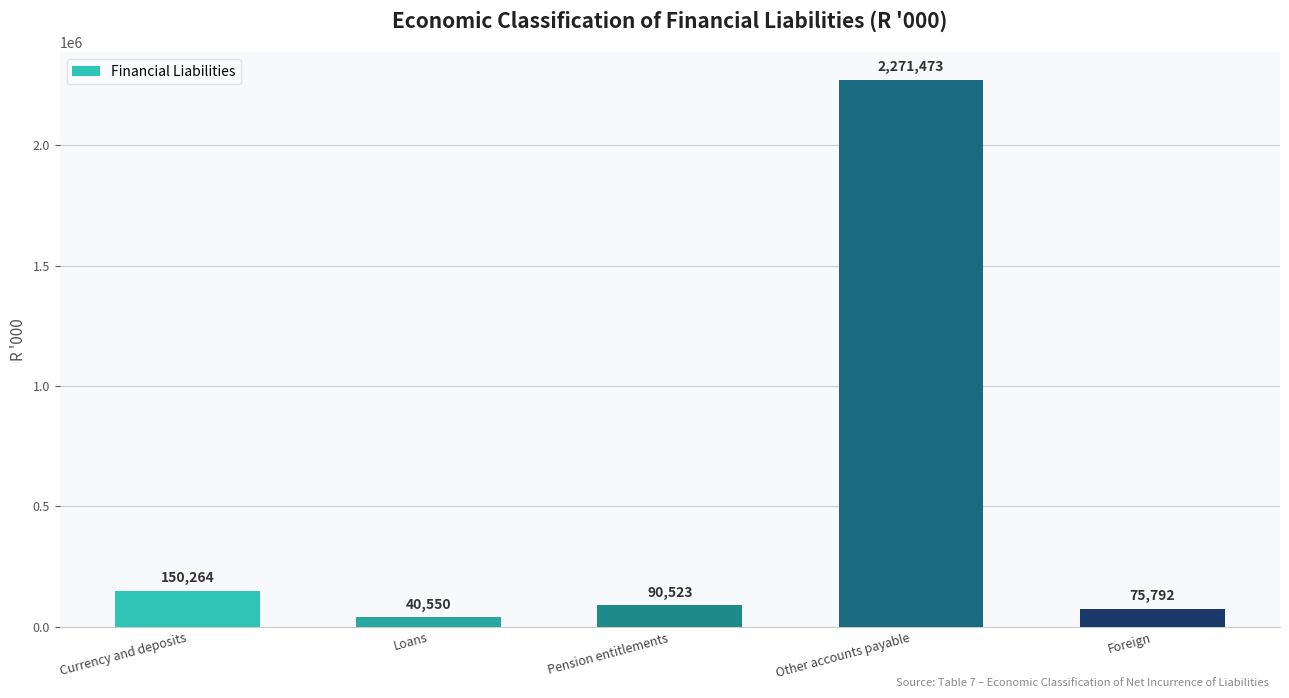

What is the maximum value shown in the chart?

2271473